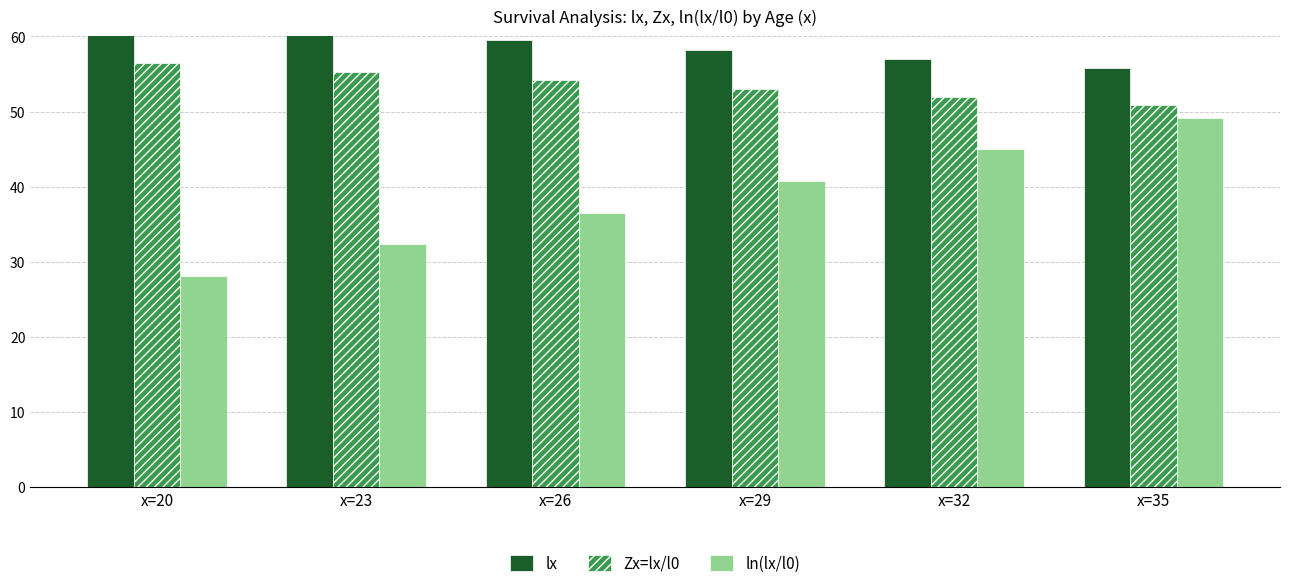

What is the value of the ln(lx/l0) bar at the 4th from the left?

40.7